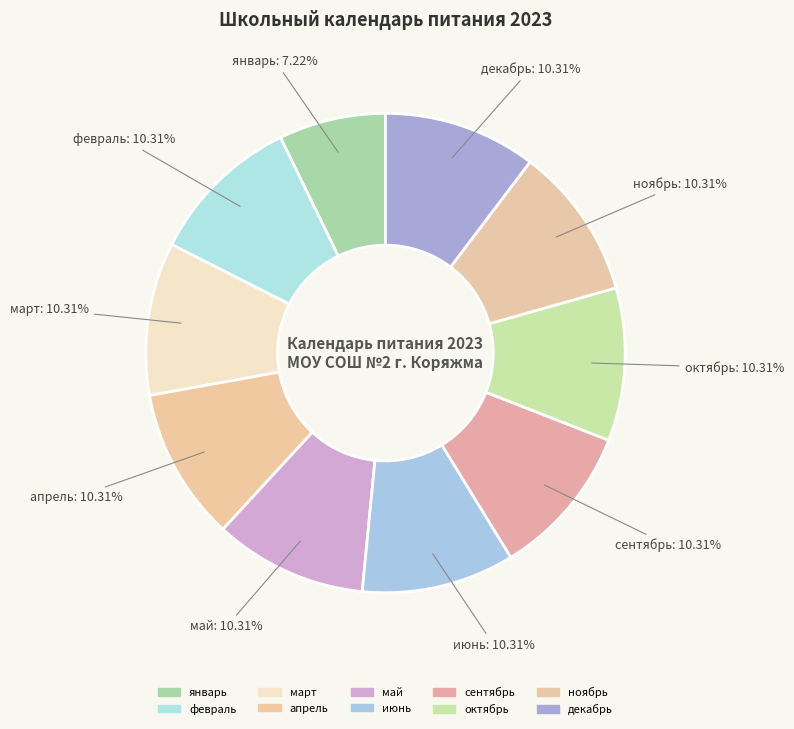

The март slice represents 10% of the pie. True or false?

True